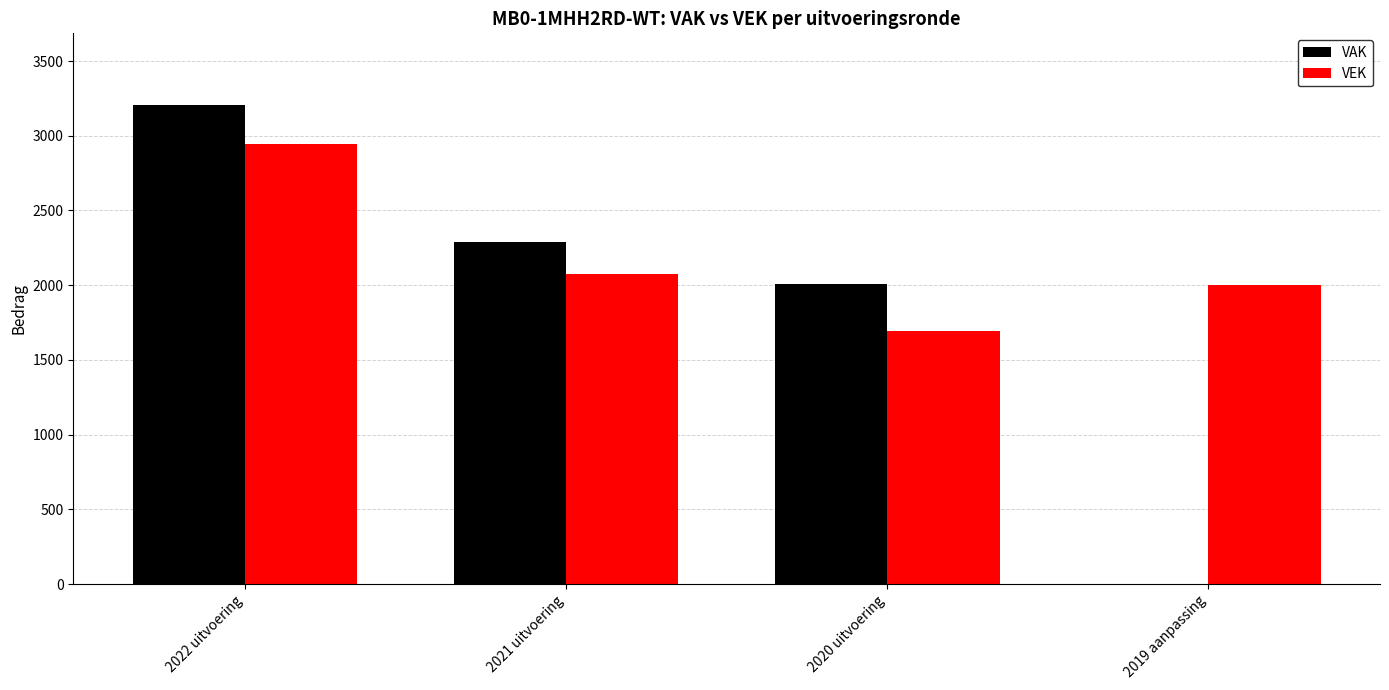

Where does the VEK series first go above 2077?

2022 uitvoering